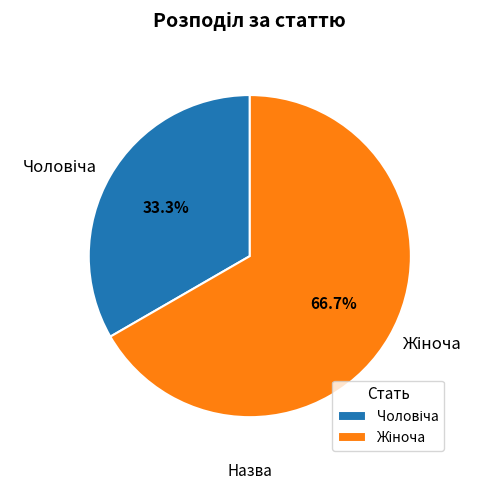

How many segments does this pie chart have?

2